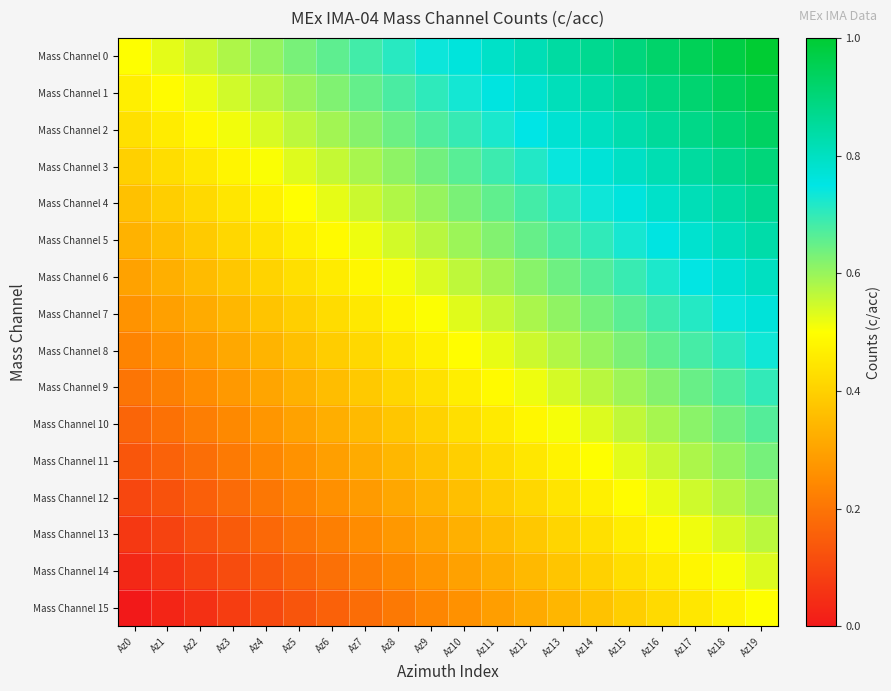

Reading left to right, transcribe all the data shown in this chart.

Mass Channel 0: Az0=0.5	Az1=0.5	Az2=0.6	Az3=0.6	Az4=0.6	Az5=0.6	Az6=0.7	Az7=0.7	Az8=0.7	Az9=0.7	Az10=0.8	Az11=0.8	Az12=0.8	Az13=0.8	Az14=0.9	Az15=0.9	Az16=0.9	Az17=0.9	Az18=1.0	Az19=1.0
Mass Channel 1: Az0=0.5	Az1=0.5	Az2=0.5	Az3=0.5	Az4=0.6	Az5=0.6	Az6=0.6	Az7=0.7	Az8=0.7	Az9=0.7	Az10=0.7	Az11=0.8	Az12=0.8	Az13=0.8	Az14=0.8	Az15=0.9	Az16=0.9	Az17=0.9	Az18=0.9	Az19=1.0
Mass Channel 2: Az0=0.4	Az1=0.5	Az2=0.5	Az3=0.5	Az4=0.5	Az5=0.6	Az6=0.6	Az7=0.6	Az8=0.6	Az9=0.7	Az10=0.7	Az11=0.7	Az12=0.7	Az13=0.8	Az14=0.8	Az15=0.8	Az16=0.9	Az17=0.9	Az18=0.9	Az19=0.9
Mass Channel 3: Az0=0.4	Az1=0.4	Az2=0.5	Az3=0.5	Az4=0.5	Az5=0.5	Az6=0.6	Az7=0.6	Az8=0.6	Az9=0.6	Az10=0.7	Az11=0.7	Az12=0.7	Az13=0.7	Az14=0.8	Az15=0.8	Az16=0.8	Az17=0.8	Az18=0.9	Az19=0.9
Mass Channel 4: Az0=0.4	Az1=0.4	Az2=0.4	Az3=0.4	Az4=0.5	Az5=0.5	Az6=0.5	Az7=0.6	Az8=0.6	Az9=0.6	Az10=0.6	Az11=0.7	Az12=0.7	Az13=0.7	Az14=0.7	Az15=0.8	Az16=0.8	Az17=0.8	Az18=0.8	Az19=0.9
Mass Channel 5: Az0=0.3	Az1=0.4	Az2=0.4	Az3=0.4	Az4=0.4	Az5=0.5	Az6=0.5	Az7=0.5	Az8=0.5	Az9=0.6	Az10=0.6	Az11=0.6	Az12=0.6	Az13=0.7	Az14=0.7	Az15=0.7	Az16=0.8	Az17=0.8	Az18=0.8	Az19=0.8
Mass Channel 6: Az0=0.3	Az1=0.3	Az2=0.4	Az3=0.4	Az4=0.4	Az5=0.4	Az6=0.5	Az7=0.5	Az8=0.5	Az9=0.5	Az10=0.6	Az11=0.6	Az12=0.6	Az13=0.6	Az14=0.7	Az15=0.7	Az16=0.7	Az17=0.7	Az18=0.8	Az19=0.8
Mass Channel 7: Az0=0.3	Az1=0.3	Az2=0.3	Az3=0.3	Az4=0.4	Az5=0.4	Az6=0.4	Az7=0.5	Az8=0.5	Az9=0.5	Az10=0.5	Az11=0.6	Az12=0.6	Az13=0.6	Az14=0.6	Az15=0.7	Az16=0.7	Az17=0.7	Az18=0.7	Az19=0.8
Mass Channel 8: Az0=0.2	Az1=0.3	Az2=0.3	Az3=0.3	Az4=0.3	Az5=0.4	Az6=0.4	Az7=0.4	Az8=0.4	Az9=0.5	Az10=0.5	Az11=0.5	Az12=0.5	Az13=0.6	Az14=0.6	Az15=0.6	Az16=0.7	Az17=0.7	Az18=0.7	Az19=0.7
Mass Channel 9: Az0=0.2	Az1=0.2	Az2=0.3	Az3=0.3	Az4=0.3	Az5=0.3	Az6=0.4	Az7=0.4	Az8=0.4	Az9=0.4	Az10=0.5	Az11=0.5	Az12=0.5	Az13=0.5	Az14=0.6	Az15=0.6	Az16=0.6	Az17=0.6	Az18=0.7	Az19=0.7
Mass Channel 10: Az0=0.2	Az1=0.2	Az2=0.2	Az3=0.2	Az4=0.3	Az5=0.3	Az6=0.3	Az7=0.4	Az8=0.4	Az9=0.4	Az10=0.4	Az11=0.5	Az12=0.5	Az13=0.5	Az14=0.5	Az15=0.6	Az16=0.6	Az17=0.6	Az18=0.6	Az19=0.7
Mass Channel 11: Az0=0.1	Az1=0.2	Az2=0.2	Az3=0.2	Az4=0.2	Az5=0.3	Az6=0.3	Az7=0.3	Az8=0.3	Az9=0.4	Az10=0.4	Az11=0.4	Az12=0.4	Az13=0.5	Az14=0.5	Az15=0.5	Az16=0.6	Az17=0.6	Az18=0.6	Az19=0.6
Mass Channel 12: Az0=0.1	Az1=0.1	Az2=0.2	Az3=0.2	Az4=0.2	Az5=0.2	Az6=0.3	Az7=0.3	Az8=0.3	Az9=0.3	Az10=0.4	Az11=0.4	Az12=0.4	Az13=0.4	Az14=0.5	Az15=0.5	Az16=0.5	Az17=0.5	Az18=0.6	Az19=0.6
Mass Channel 13: Az0=0.1	Az1=0.1	Az2=0.1	Az3=0.1	Az4=0.2	Az5=0.2	Az6=0.2	Az7=0.3	Az8=0.3	Az9=0.3	Az10=0.3	Az11=0.4	Az12=0.4	Az13=0.4	Az14=0.4	Az15=0.5	Az16=0.5	Az17=0.5	Az18=0.5	Az19=0.6
Mass Channel 14: Az0=0.0	Az1=0.1	Az2=0.1	Az3=0.1	Az4=0.1	Az5=0.2	Az6=0.2	Az7=0.2	Az8=0.2	Az9=0.3	Az10=0.3	Az11=0.3	Az12=0.3	Az13=0.4	Az14=0.4	Az15=0.4	Az16=0.5	Az17=0.5	Az18=0.5	Az19=0.5
Mass Channel 15: Az0=0.0	Az1=0.0	Az2=0.1	Az3=0.1	Az4=0.1	Az5=0.1	Az6=0.2	Az7=0.2	Az8=0.2	Az9=0.2	Az10=0.3	Az11=0.3	Az12=0.3	Az13=0.3	Az14=0.4	Az15=0.4	Az16=0.4	Az17=0.4	Az18=0.5	Az19=0.5